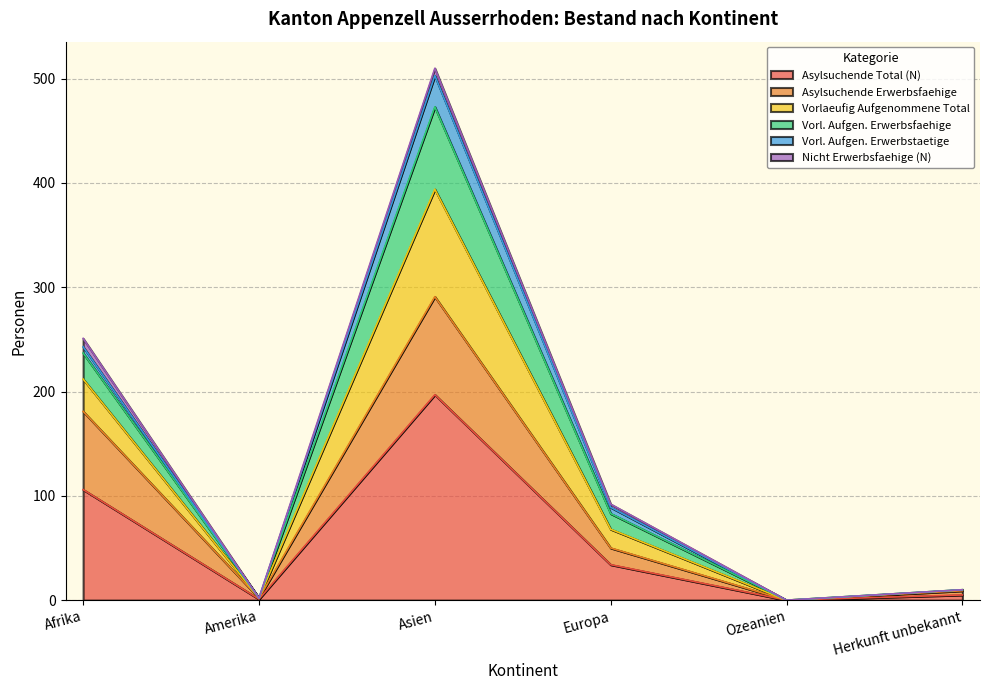

At which label is Asylsuchende Total (N) closest to 98?

Afrika